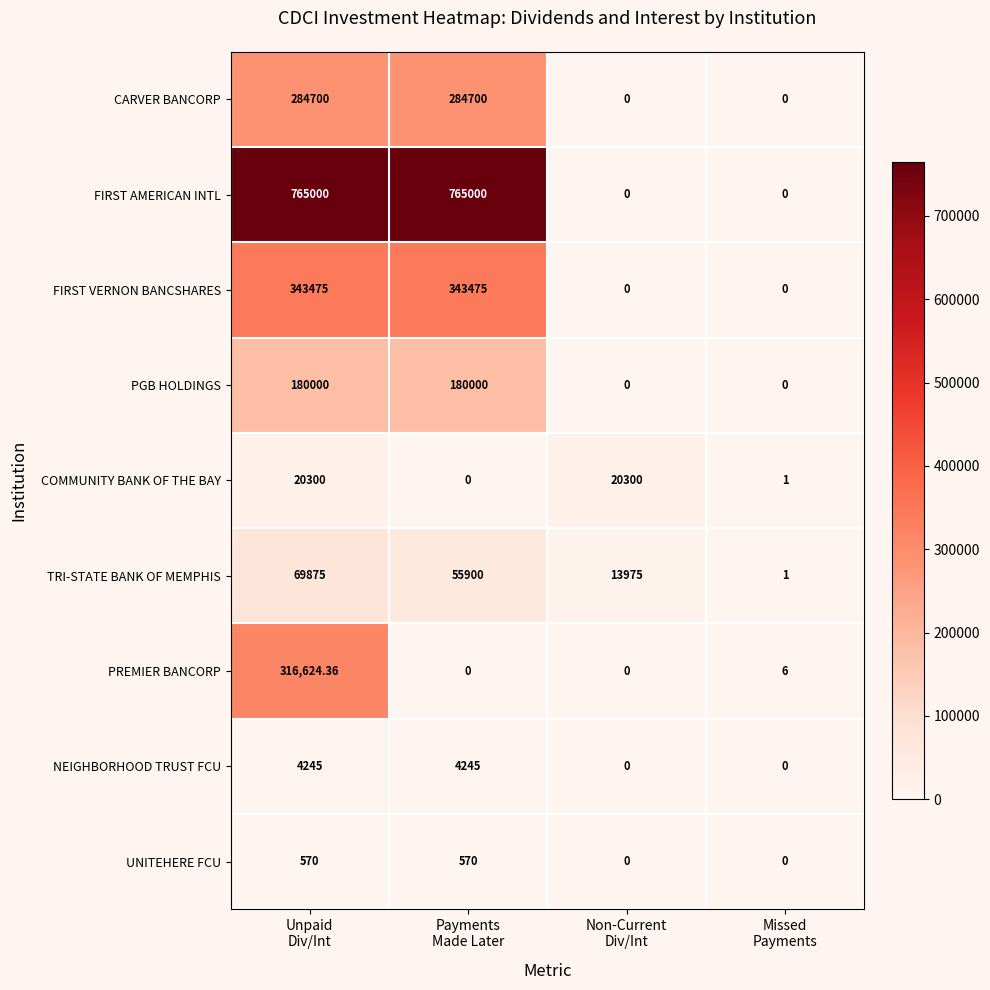

Which series has the largest total across all categories?

FIRST AMERICAN INTL